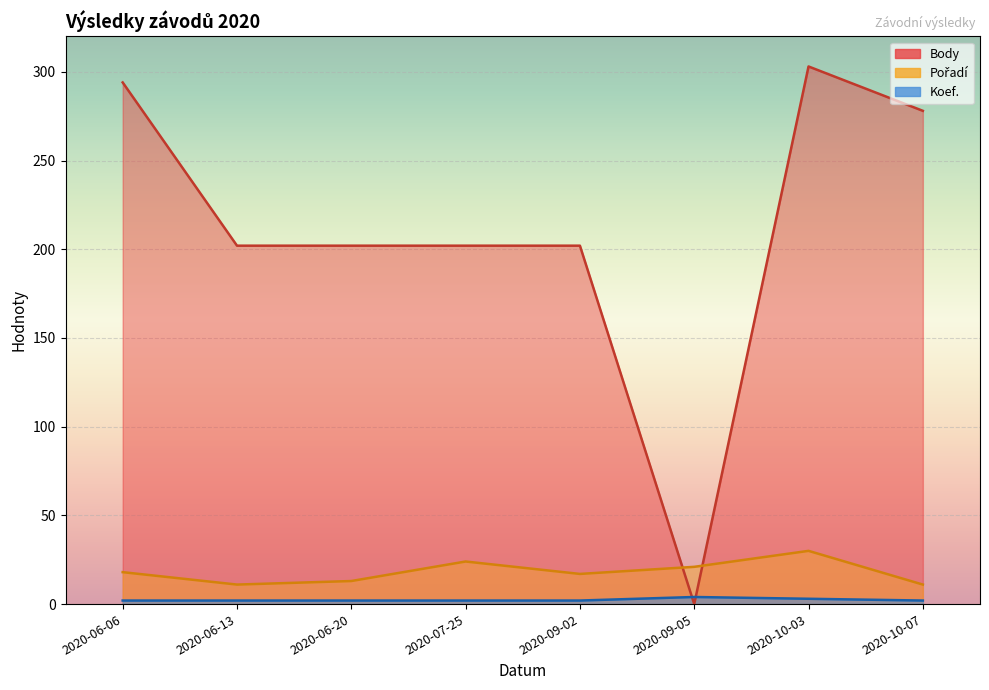

Reading left to right, extract all data points from this chart.

Pořadí: 2020-06-06=18	2020-06-13=11	2020-06-20=13	2020-07-25=24	2020-09-02=17	2020-09-05=21	2020-10-03=30	2020-10-07=11
Body: 2020-06-06=294	2020-06-13=202	2020-06-20=202	2020-07-25=202	2020-09-02=202	2020-09-05=0	2020-10-03=303	2020-10-07=278
Koef.: 2020-06-06=2	2020-06-13=2	2020-06-20=2	2020-07-25=2	2020-09-02=2	2020-09-05=4	2020-10-03=3	2020-10-07=2